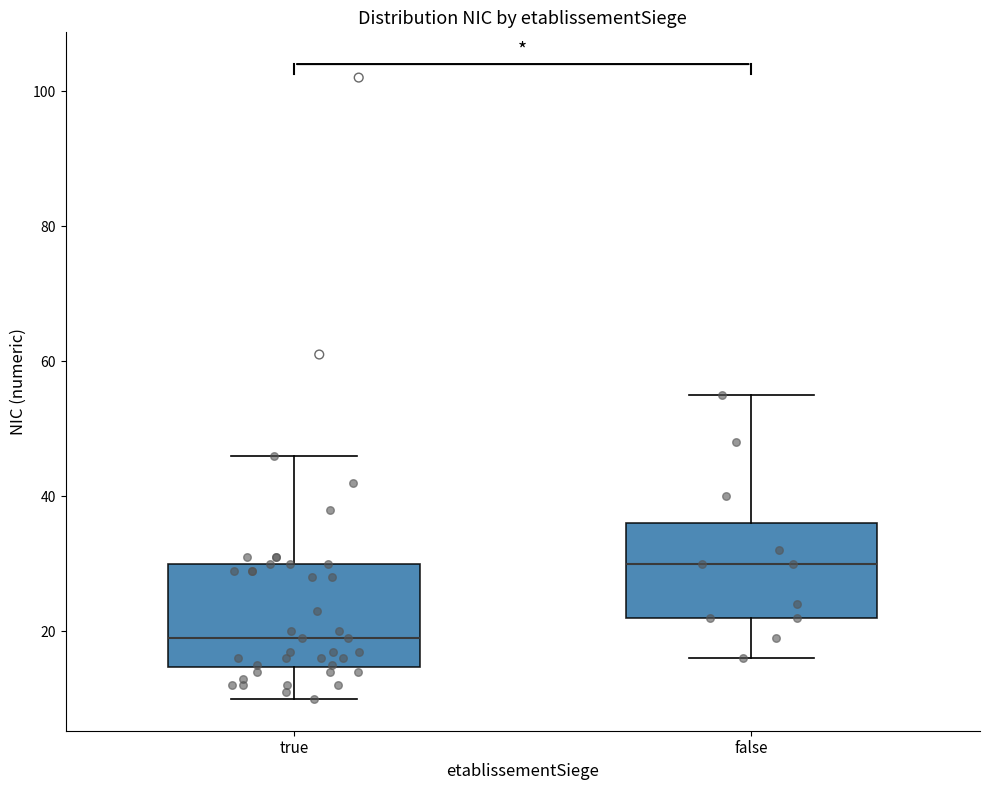

Which box's median line is the highest?

false